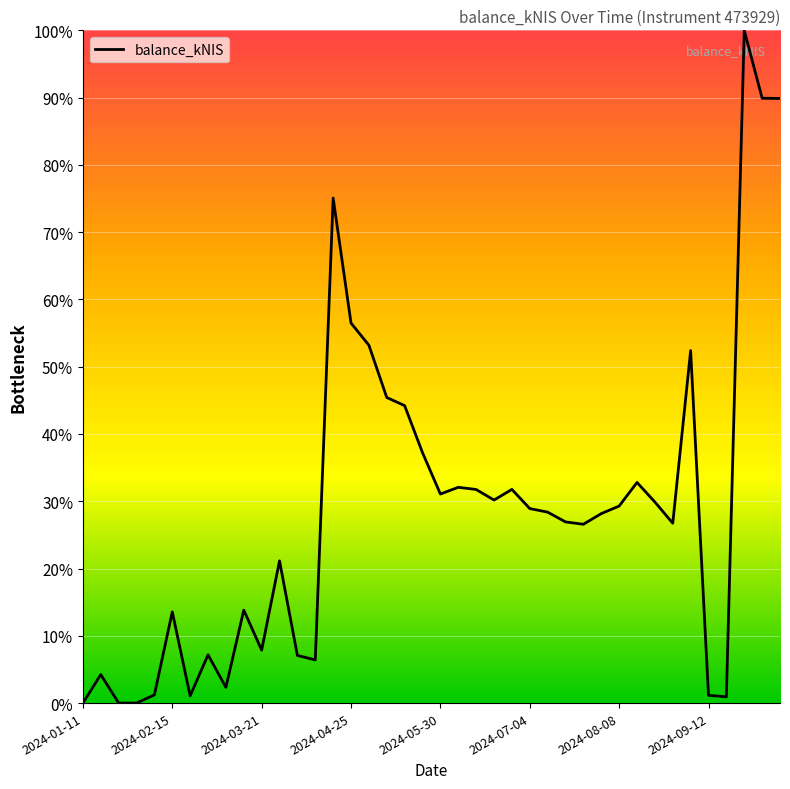

What is the difference between the maximum and second lowest values?

100.0